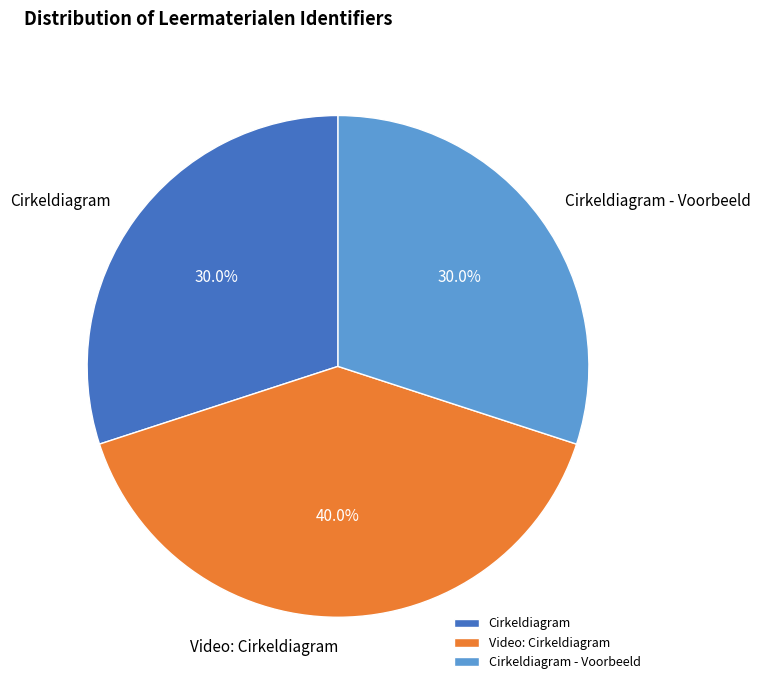

What percentage is the Cirkeldiagram - Voorbeeld slice, to the nearest percent?

30%